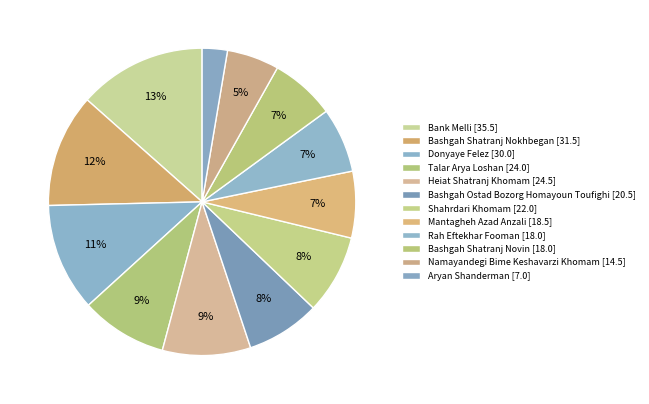

To the nearest percent, what percentage of the pie is Bank Melli?

13%